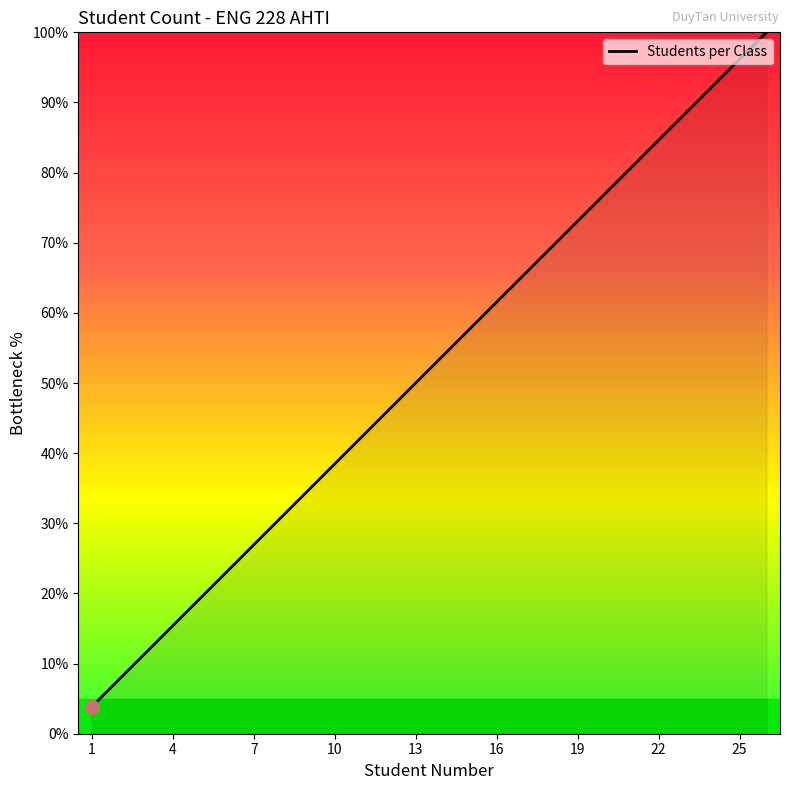

What is the minimum value shown in the chart?

3.8